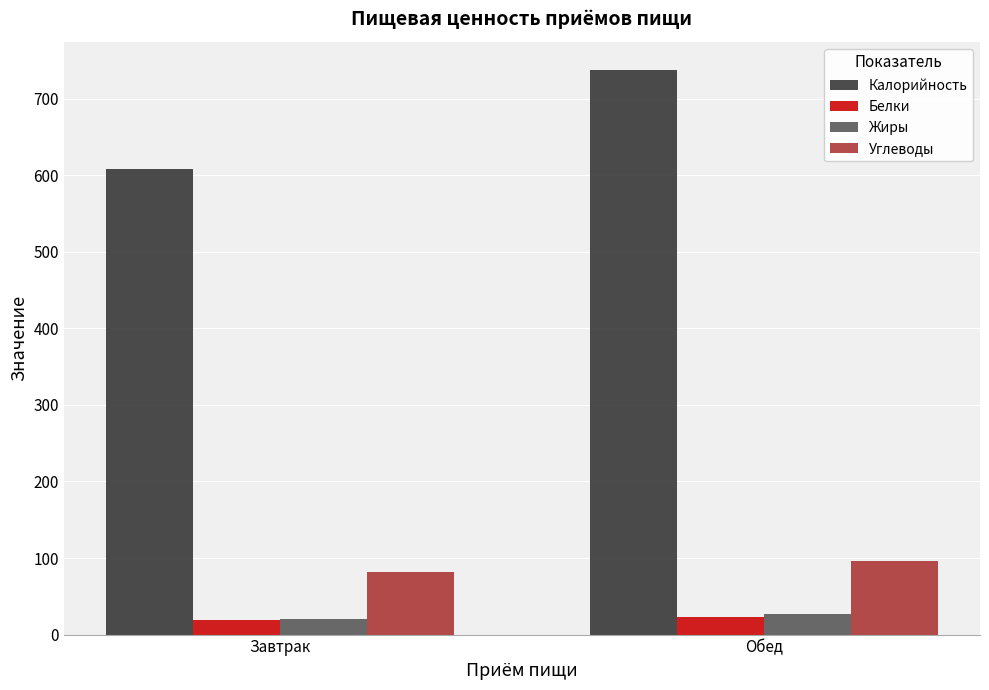

What are all the series names shown in the legend?

Калорийность, Белки, Жиры, Углеводы